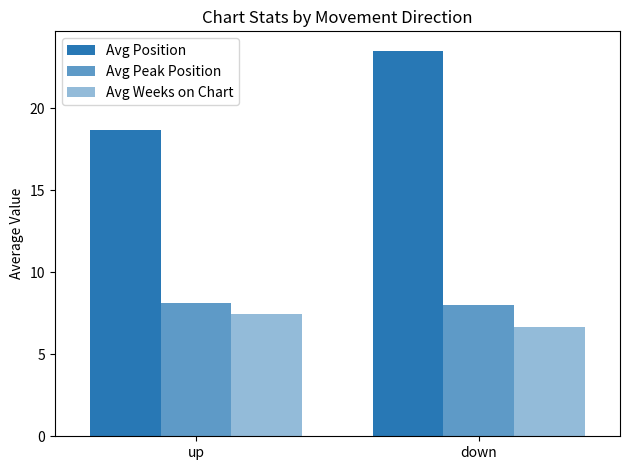

Where is Avg Weeks on Chart nearest to the value 7?

down